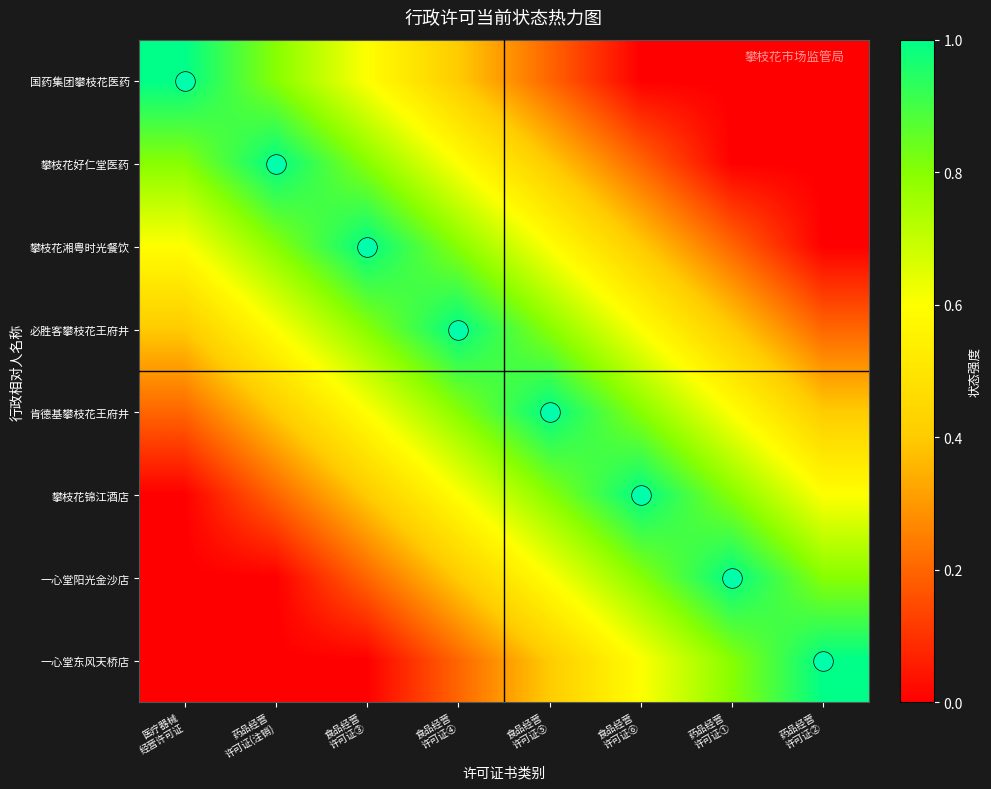

Reading left to right, extract all data points from this chart.

国药集团攀枝花医药: 医疗器械
经营许可证=1.0	药品经营
许可证(注销)=0.8	食品经营
许可证③=0.6	食品经营
许可证④=0.4	食品经营
许可证⑤=0.2	食品经营
许可证⑥=0.0	药品经营
许可证①=0.0	药品经营
许可证②=0.0
攀枝花好仁堂医药: 医疗器械
经营许可证=0.8	药品经营
许可证(注销)=1.0	食品经营
许可证③=0.8	食品经营
许可证④=0.6	食品经营
许可证⑤=0.4	食品经营
许可证⑥=0.2	药品经营
许可证①=0.0	药品经营
许可证②=0.0
攀枝花湘粤时光餐饮: 医疗器械
经营许可证=0.6	药品经营
许可证(注销)=0.8	食品经营
许可证③=1.0	食品经营
许可证④=0.8	食品经营
许可证⑤=0.6	食品经营
许可证⑥=0.4	药品经营
许可证①=0.2	药品经营
许可证②=0.0
必胜客攀枝花王府井: 医疗器械
经营许可证=0.4	药品经营
许可证(注销)=0.6	食品经营
许可证③=0.8	食品经营
许可证④=1.0	食品经营
许可证⑤=0.8	食品经营
许可证⑥=0.6	药品经营
许可证①=0.4	药品经营
许可证②=0.2
肯德基攀枝花王府井: 医疗器械
经营许可证=0.2	药品经营
许可证(注销)=0.4	食品经营
许可证③=0.6	食品经营
许可证④=0.8	食品经营
许可证⑤=1.0	食品经营
许可证⑥=0.8	药品经营
许可证①=0.6	药品经营
许可证②=0.4
攀枝花锦江酒店: 医疗器械
经营许可证=0.0	药品经营
许可证(注销)=0.2	食品经营
许可证③=0.4	食品经营
许可证④=0.6	食品经营
许可证⑤=0.8	食品经营
许可证⑥=1.0	药品经营
许可证①=0.8	药品经营
许可证②=0.6
一心堂阳光金沙店: 医疗器械
经营许可证=0.0	药品经营
许可证(注销)=0.0	食品经营
许可证③=0.2	食品经营
许可证④=0.4	食品经营
许可证⑤=0.6	食品经营
许可证⑥=0.8	药品经营
许可证①=1.0	药品经营
许可证②=0.8
一心堂东风天桥店: 医疗器械
经营许可证=0.0	药品经营
许可证(注销)=0.0	食品经营
许可证③=0.0	食品经营
许可证④=0.2	食品经营
许可证⑤=0.4	食品经营
许可证⑥=0.6	药品经营
许可证①=0.8	药品经营
许可证②=1.0